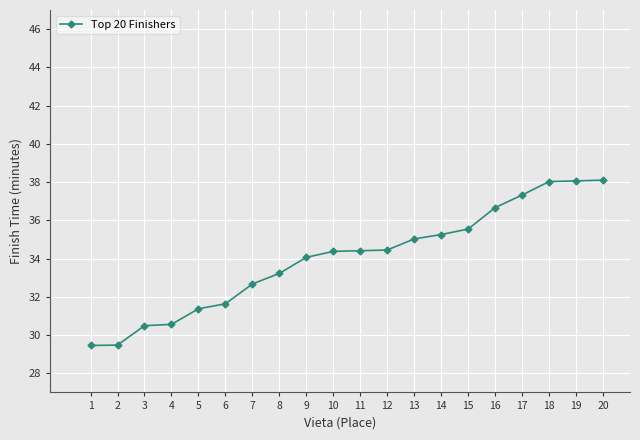

How many data points does each series have?

20